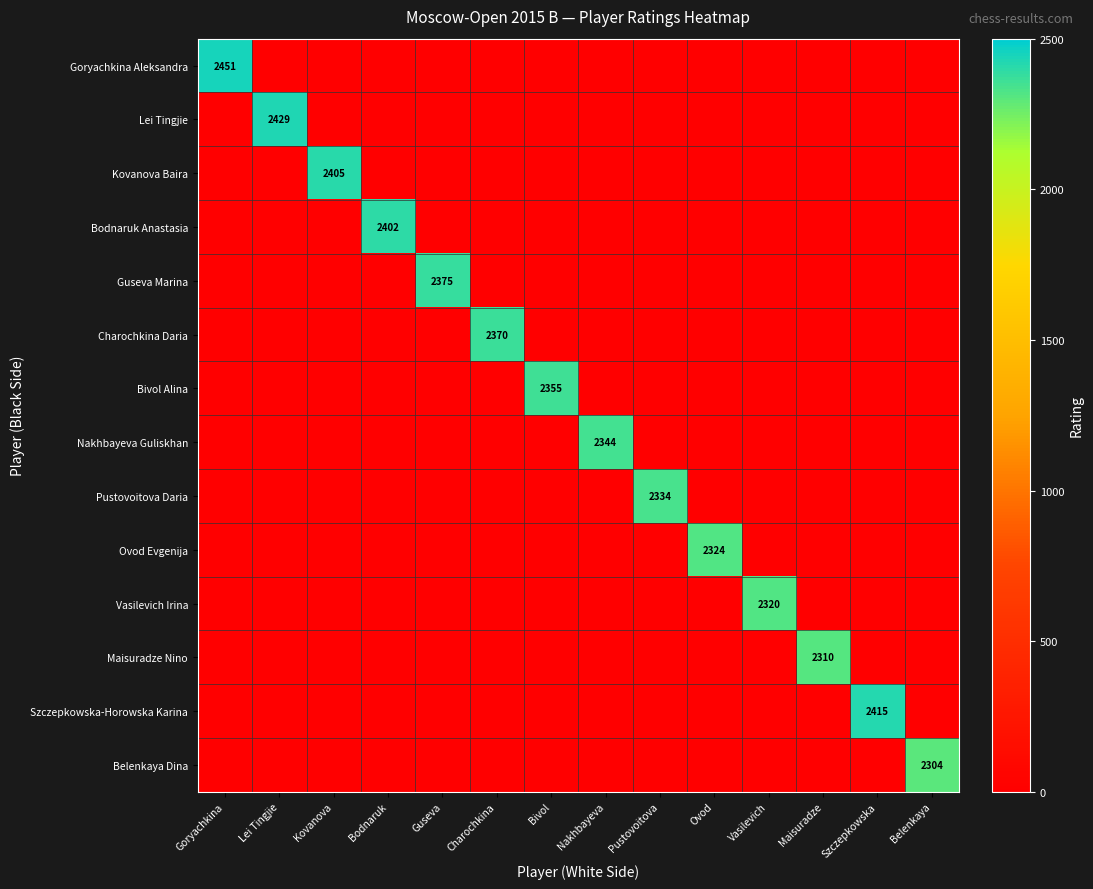

The Szczepkowska-Horowska Karina series shows 2415 at Szczepkowska. True or false?

True